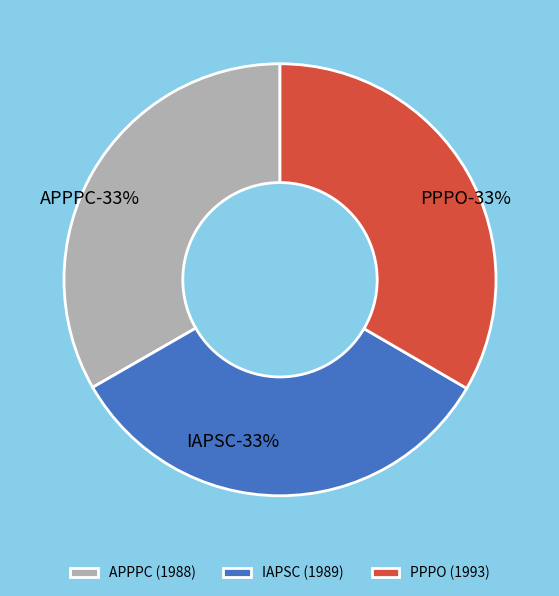

Does APPPC account for over 50% of the chart?

No